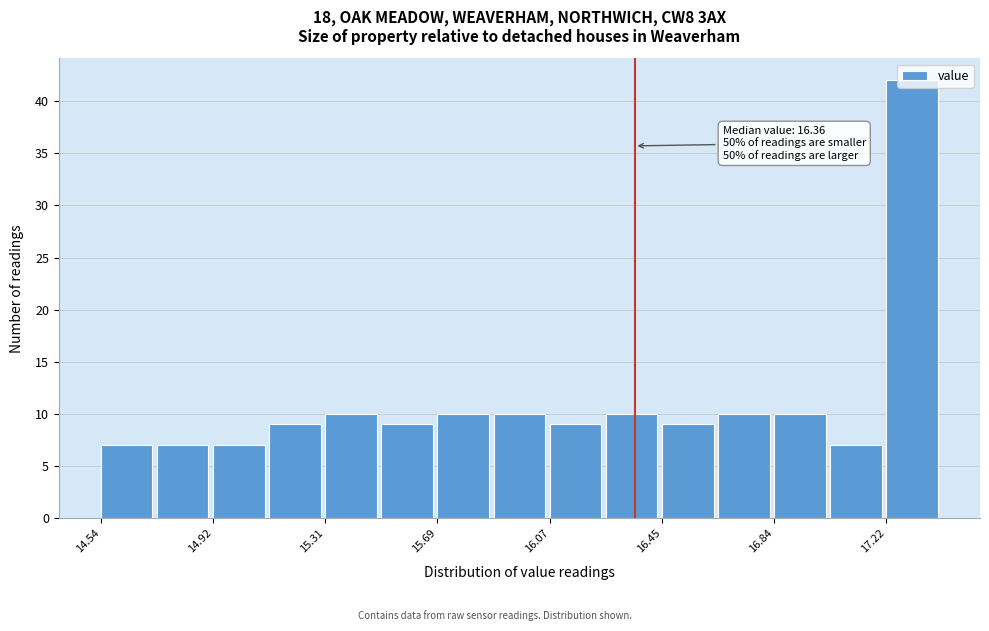

Around what value on the x-axis is the tallest bar? Give the approximate position of its centre, as read against the axis.

17.30